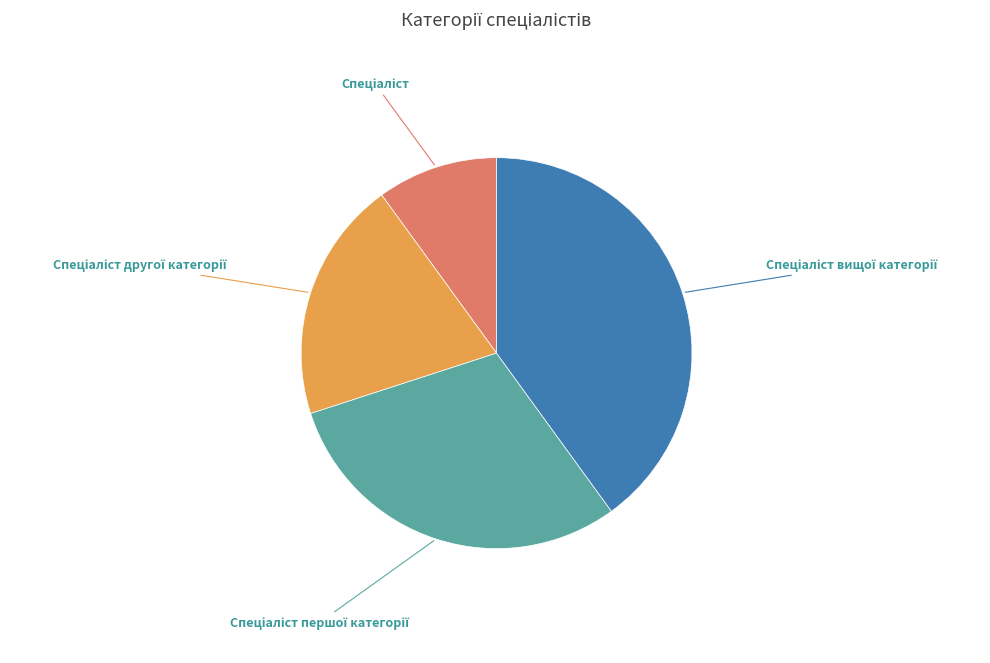

Is there any slice that represents more than half of the pie?

No